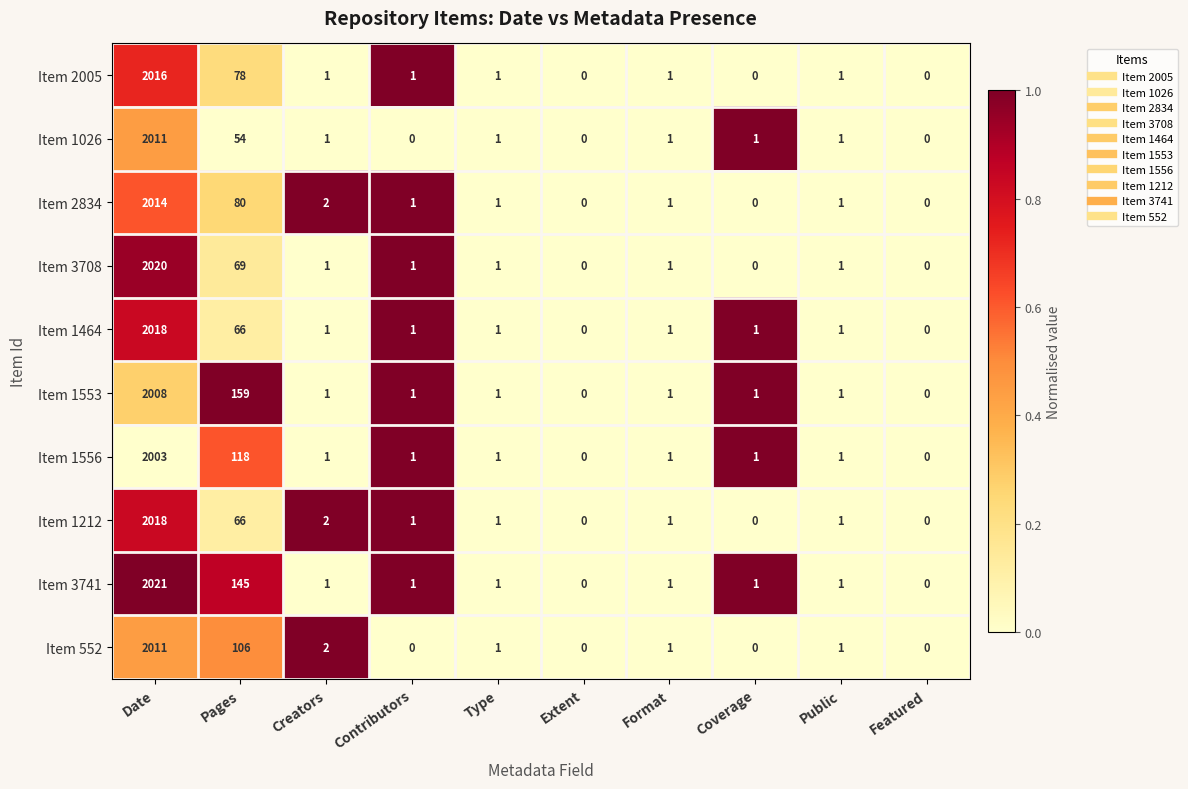

The Item 3708 series shows 0 at Featured. True or false?

True